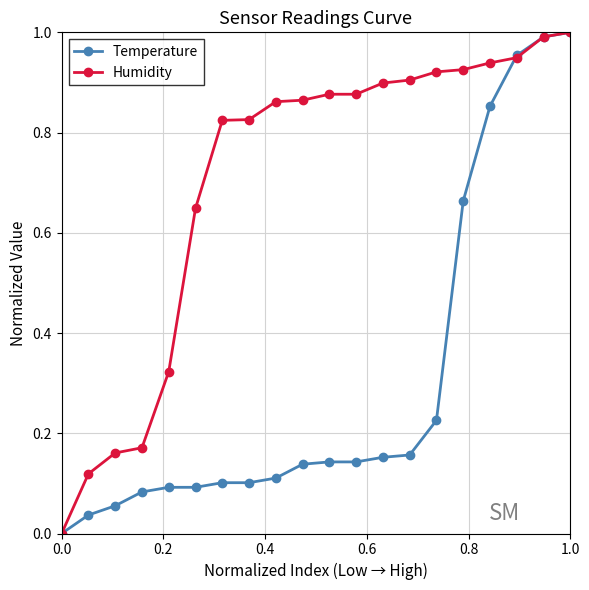

Rank the series by their average value, from highest to lowest.

Humidity, Temperature